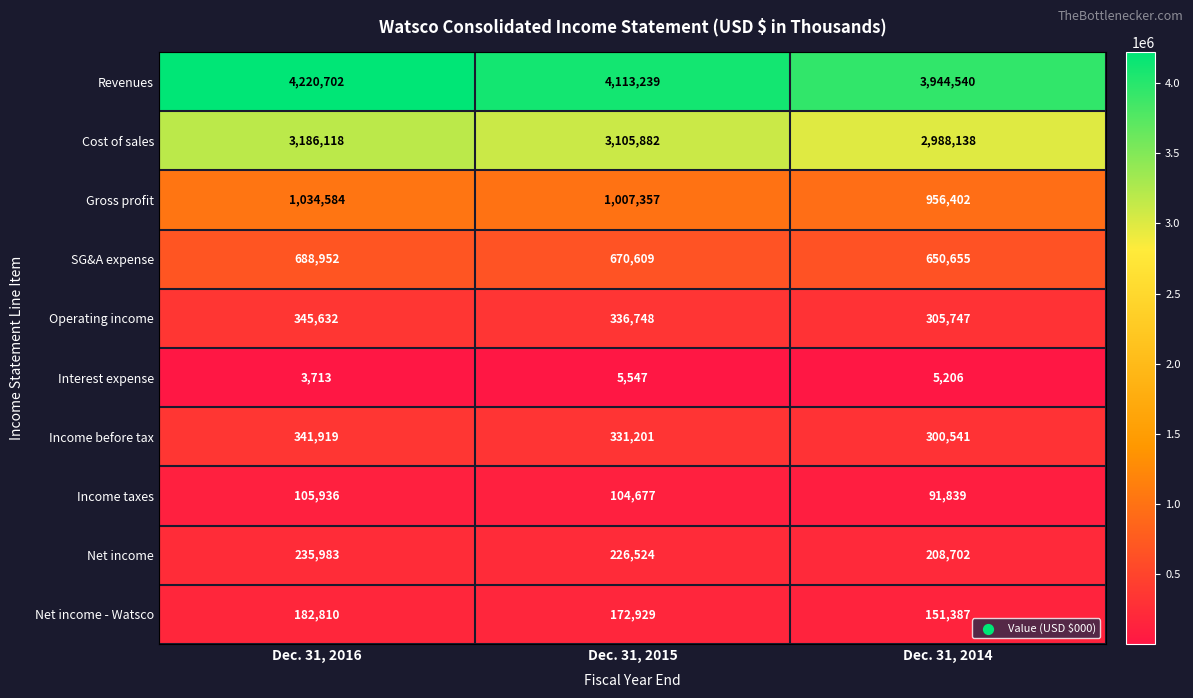

What is the highest value of the Income taxes series?

105936